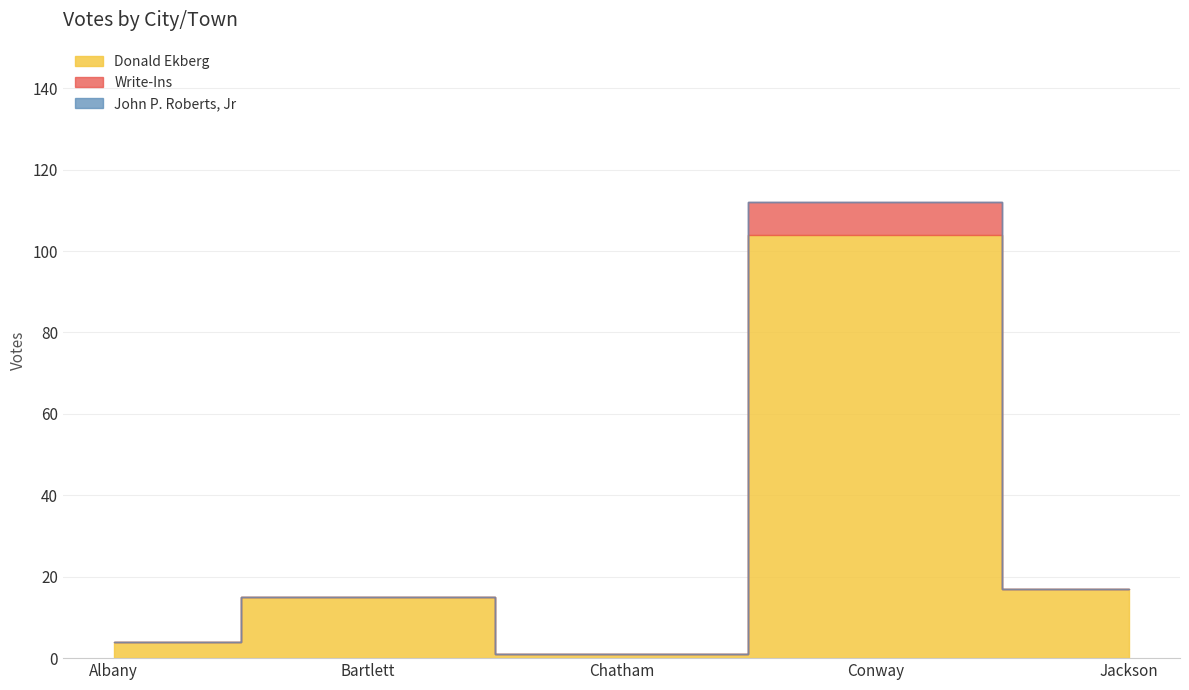

Reading left to right, what are all the values shown in this chart?

Donald Ekberg: Albany=4	Bartlett=15	Chatham=1	Conway=104	Jackson=17
John P. Roberts, Jr: Albany=0	Bartlett=0	Chatham=0	Conway=0	Jackson=0
Write-Ins: Albany=0	Bartlett=0	Chatham=0	Conway=8	Jackson=0
Total Votes Cast: Albany=4	Bartlett=15	Chatham=1	Conway=112	Jackson=17